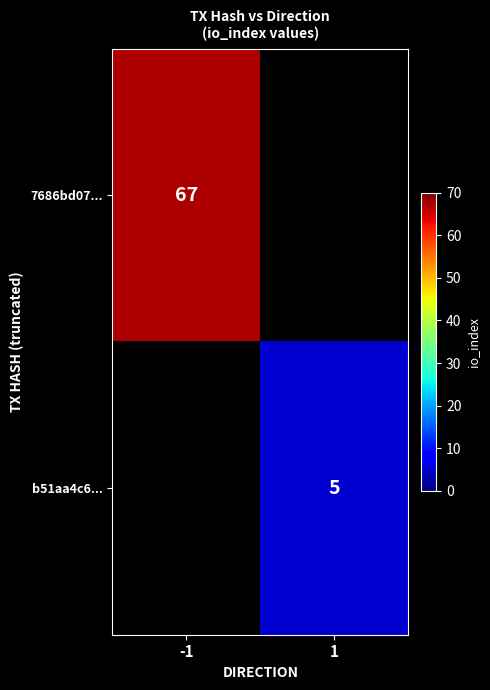

True or false: b51aa4c6... has a value of 2 at 1.

False